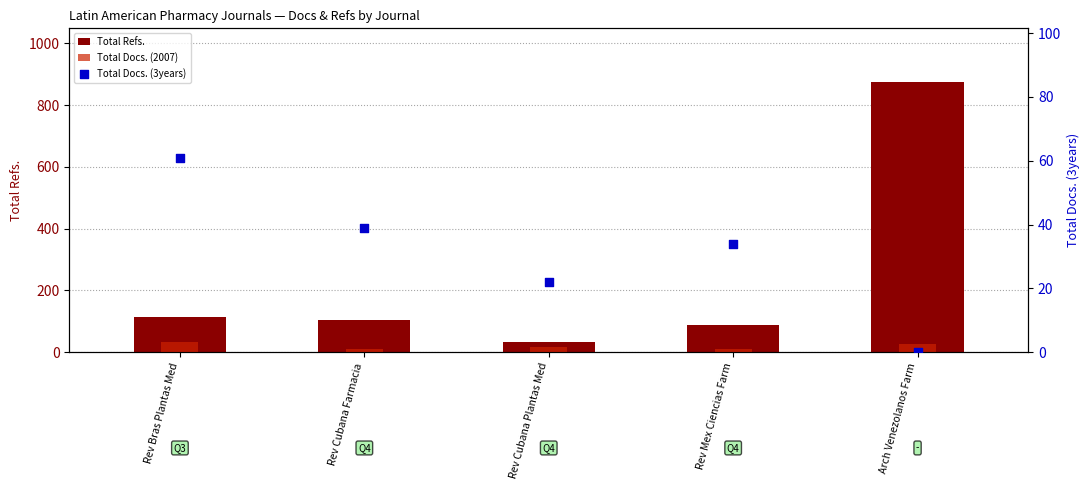

What is the total value across all series at Rev Bras Plantas Med?

208